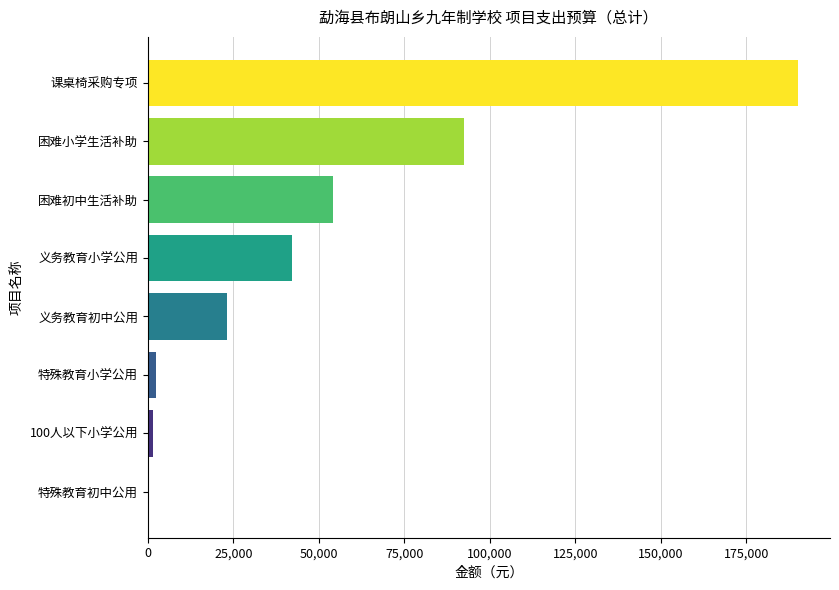

True or false: the data shows 190000.0 at 课桌椅采购专项.

True